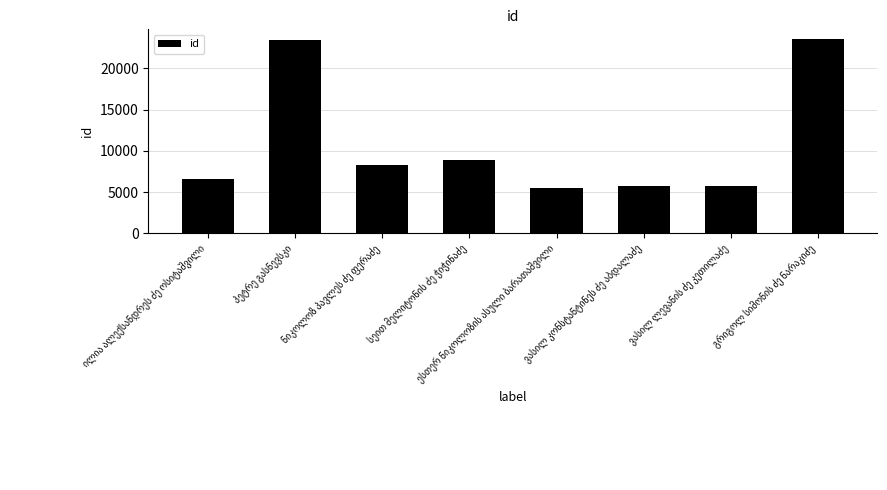

What is the value of the 5th bar from the left?

5475